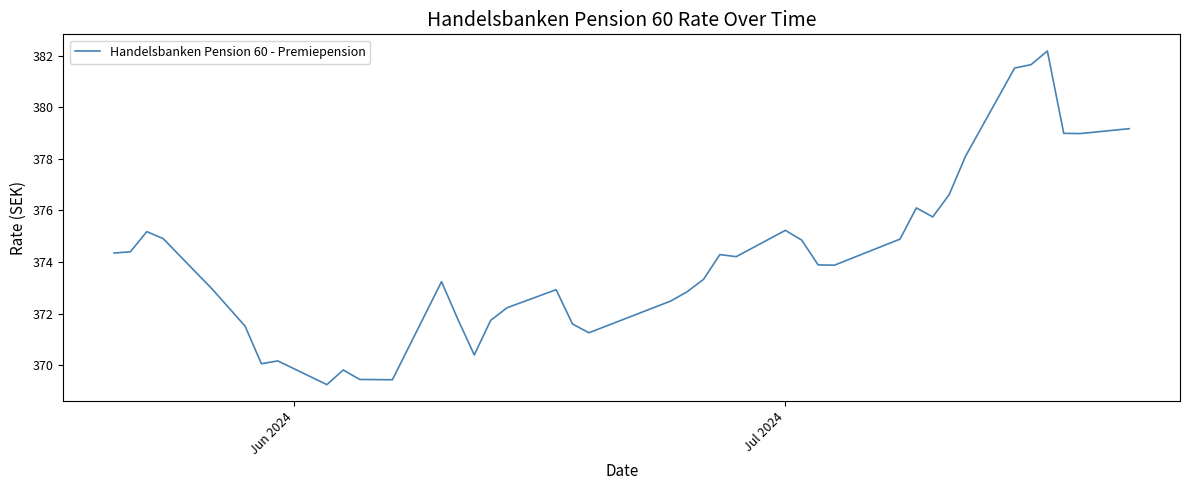

What is the maximum value shown in the chart?

382.2